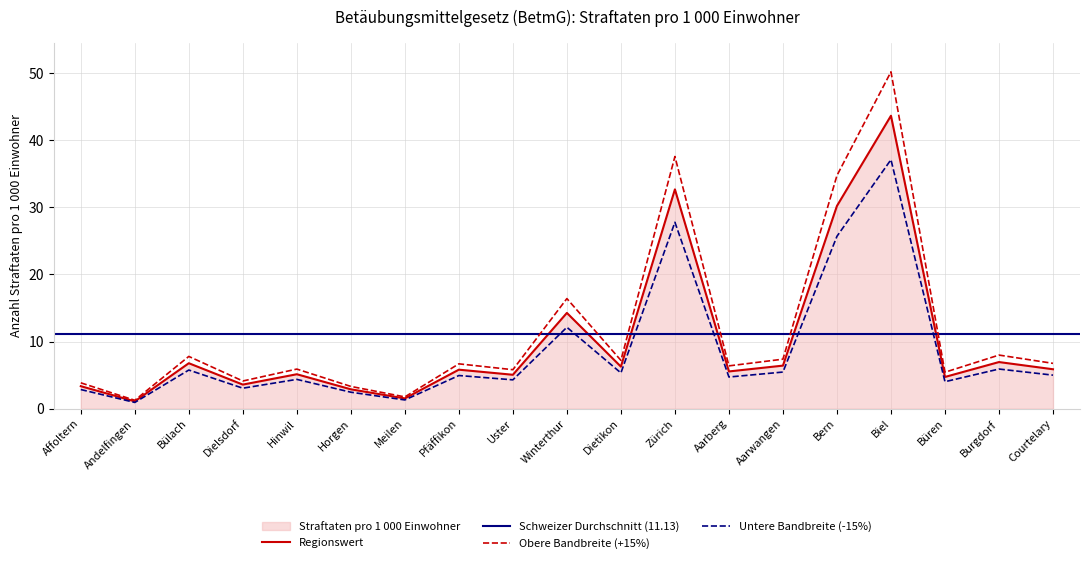

How many interior local peaks (higher than both neighbors) does the data have?

7